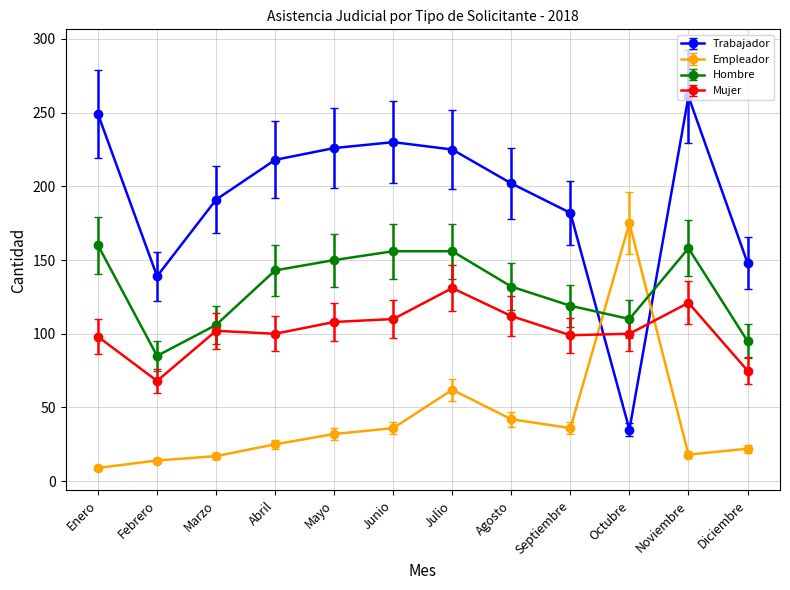

What is the difference between the Mujer values at Septiembre and Octubre?

1